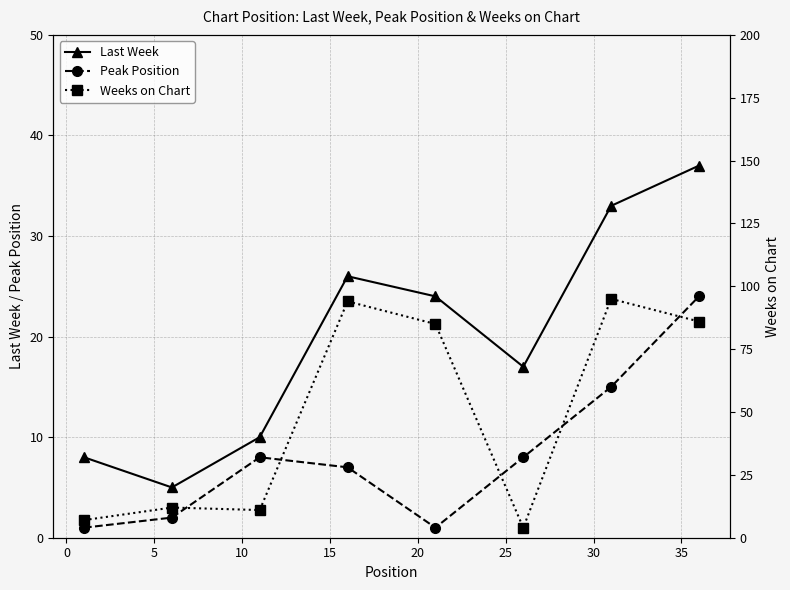

How many interior local peaks does the Peak Position series have?

1